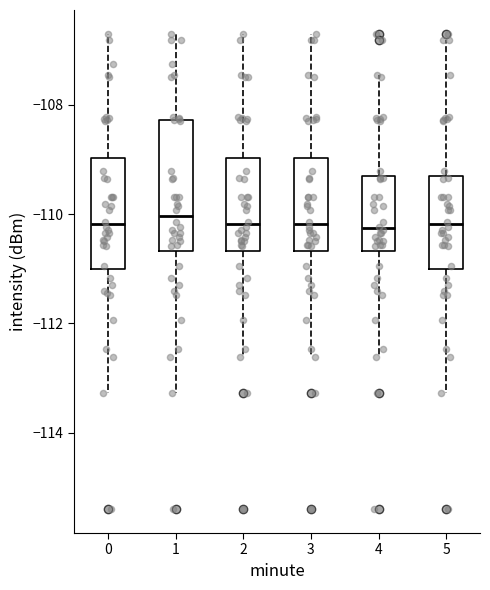

Reading left to right, read every box against the y-axis: the position of its median line, the range the box covers, and the ends of its whiskers. The values are not printed on the chart, so give them approximately, as read against the axis.

0: median -110.2, box -111.0 to -109.0, whiskers -113.2 to -106.6
1: median -110.0, box -110.6 to -108.2, whiskers -113.2 to -106.6
2: median -110.2, box -110.6 to -109.0, whiskers -112.6 to -106.6
3: median -110.2, box -110.6 to -109.0, whiskers -112.6 to -106.6
4: median -110.2, box -110.6 to -109.4, whiskers -112.6 to -107.4
5: median -110.2, box -111.0 to -109.4, whiskers -113.2 to -106.8